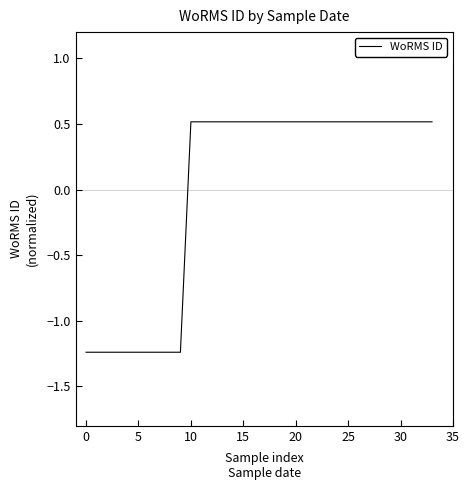

What is the greatest value displayed?

0.5